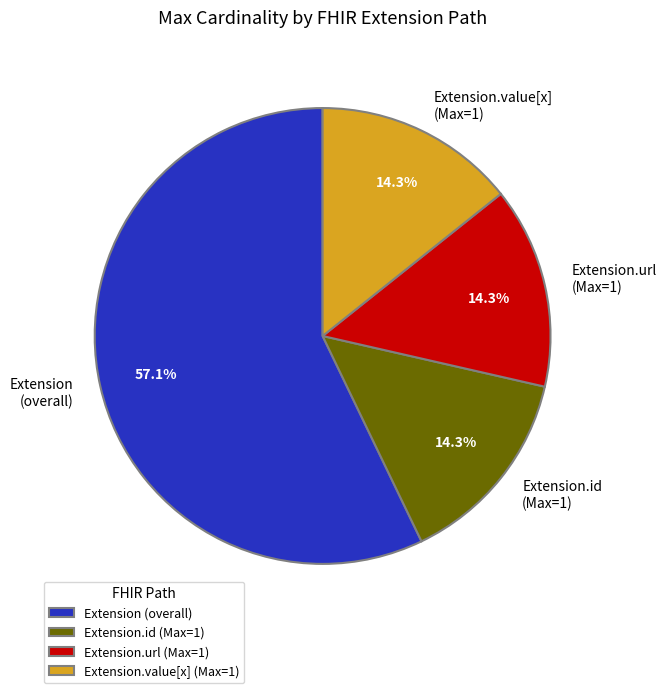

What is the largest slice in the pie chart?

Extension (overall)